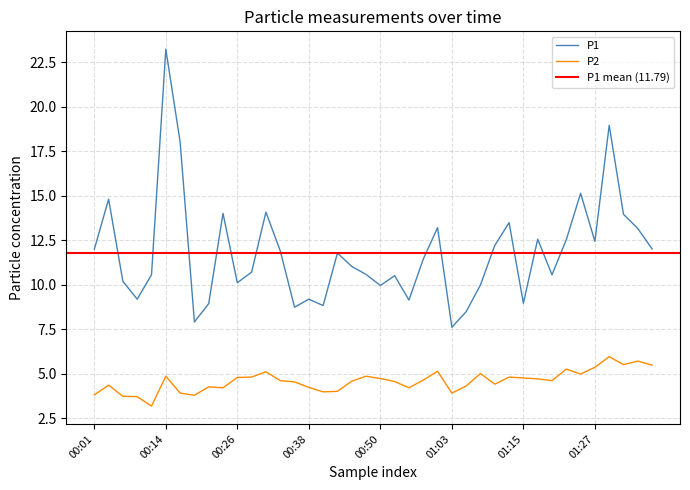

Where does the P2 series first go above 4?

00:04